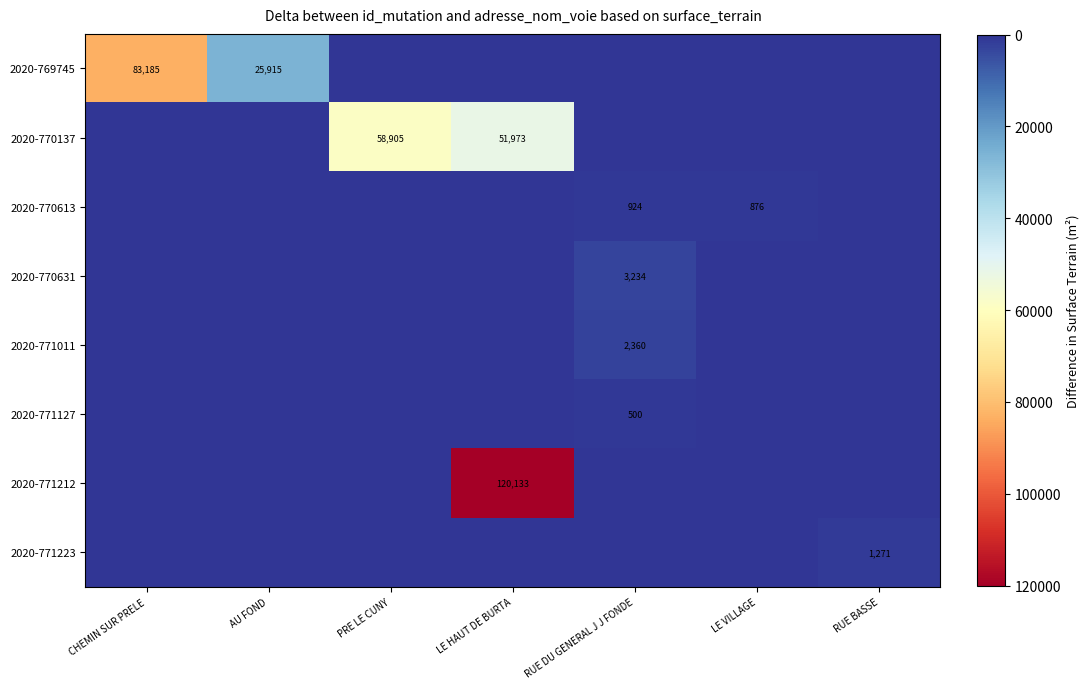

The value of 2020-771212 at LE HAUT DE BURTA is 120133. True or false?

True